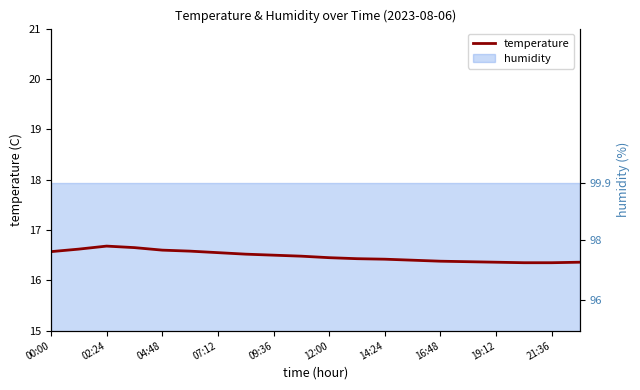

What is the minimum value shown in the chart?

16.4